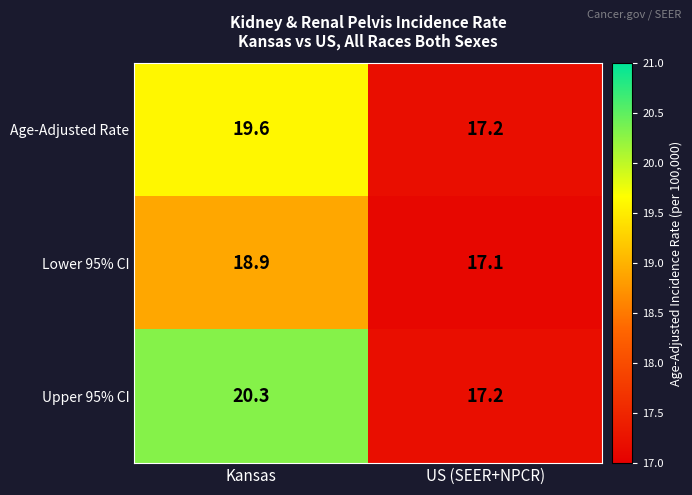

Which series has the widest spread of values?

Upper 95% CI